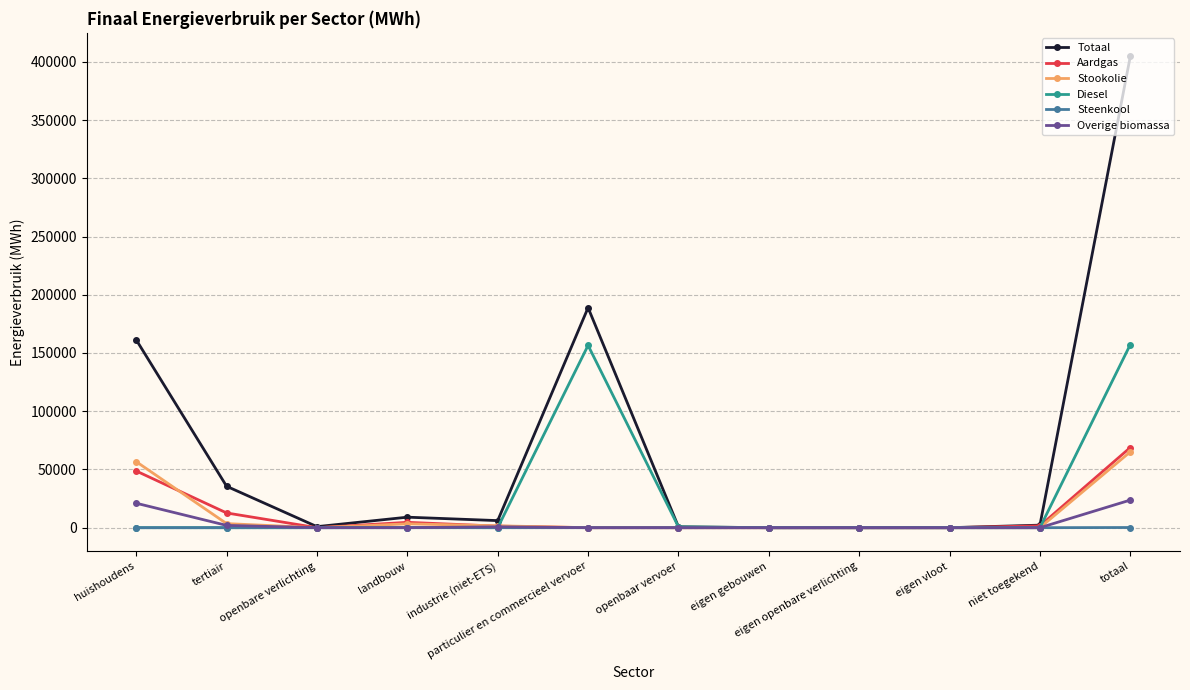

True or false: Aardgas has more than 0 interior local peaks.

True